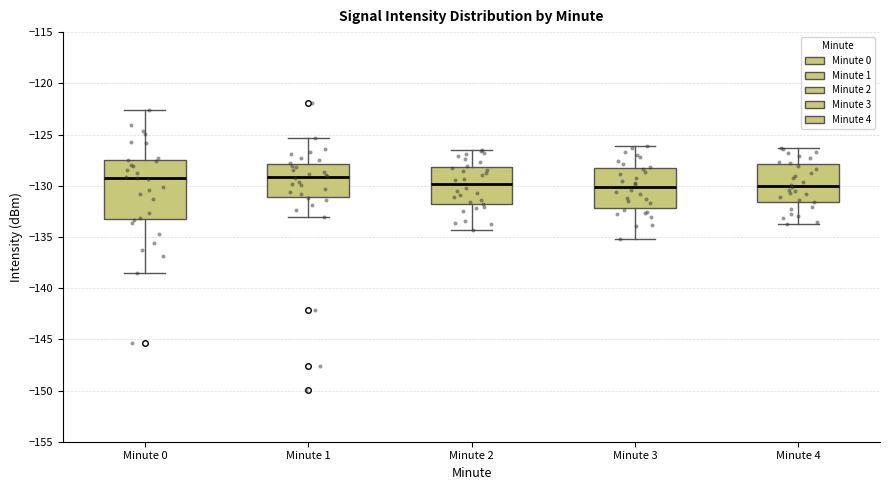

Where is the upper edge of the box for Minute 2 on the y-axis? The values are not printed on the chart, so give them approximately, as read against the axis.

-128.0